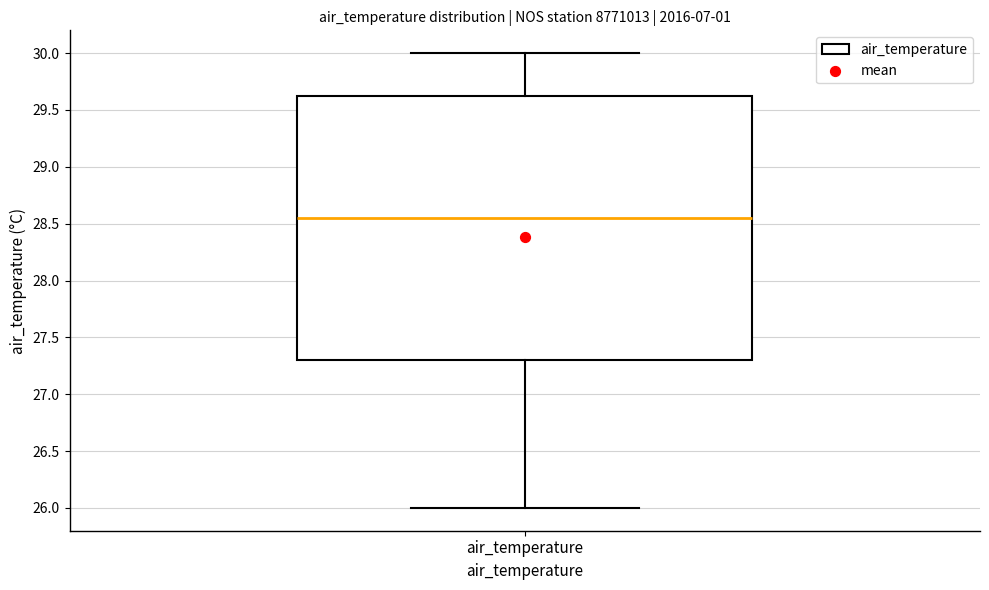

Where is the lower edge of the box for air_temperature on the y-axis? The values are not printed on the chart, so give them approximately, as read against the axis.

27.30